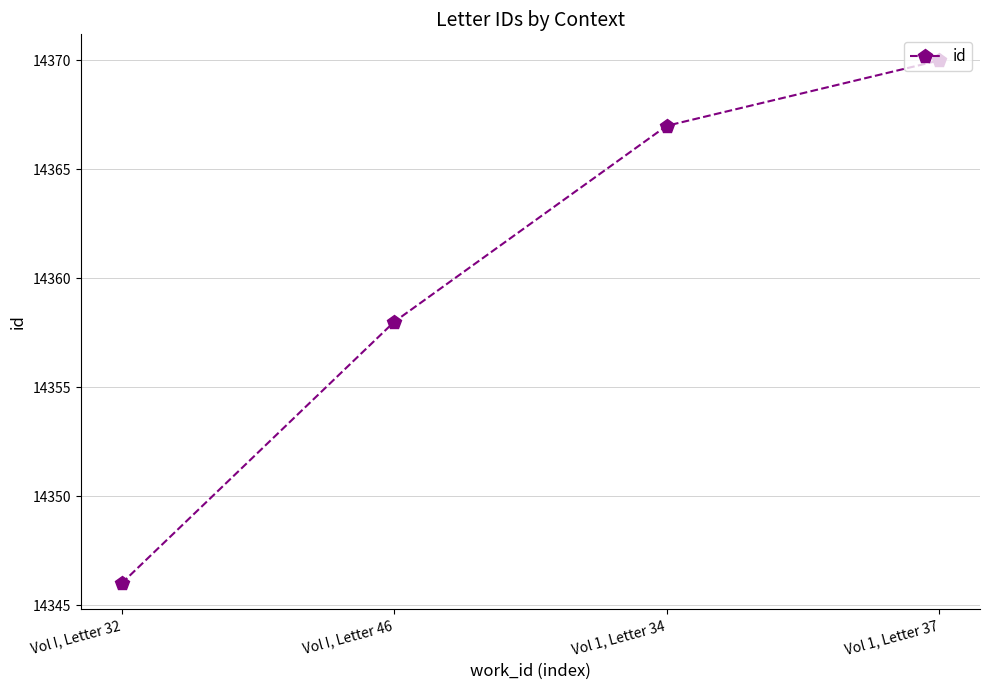

List the labels in order of value, largest first.

Vol 1, Letter 37, Vol 1, Letter 34, Vol I, Letter 46, Vol I, Letter 32